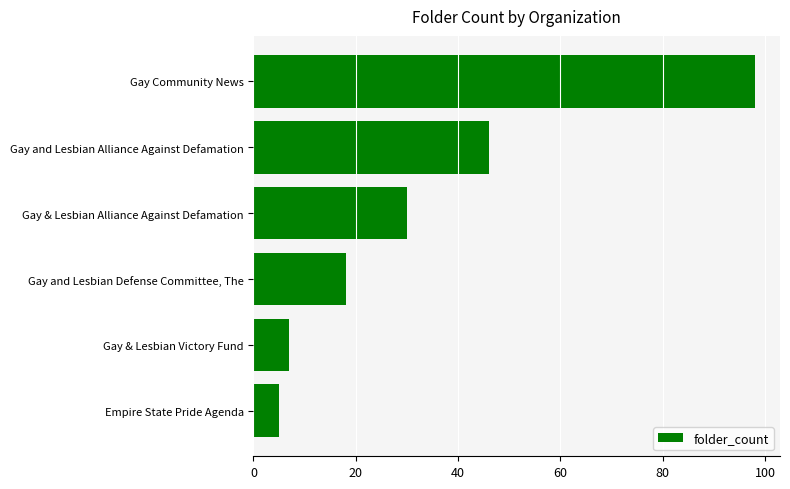

How many bars are there in total?

6